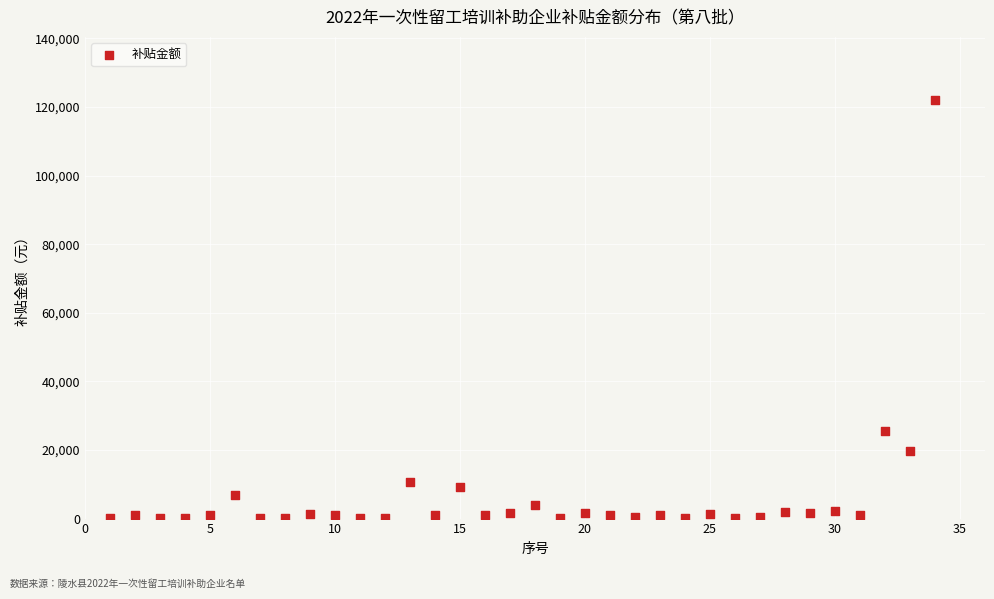

What is the range of X values (max minus min)?

33